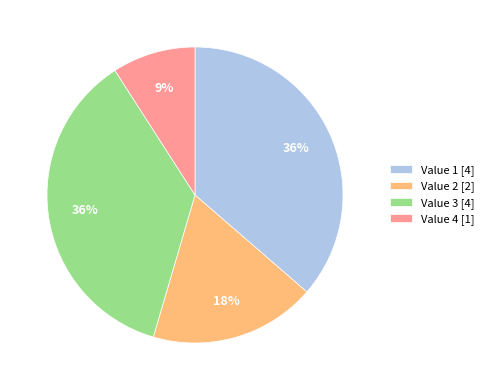

Is it true that Value 3 [4] is 23% of the pie?

False